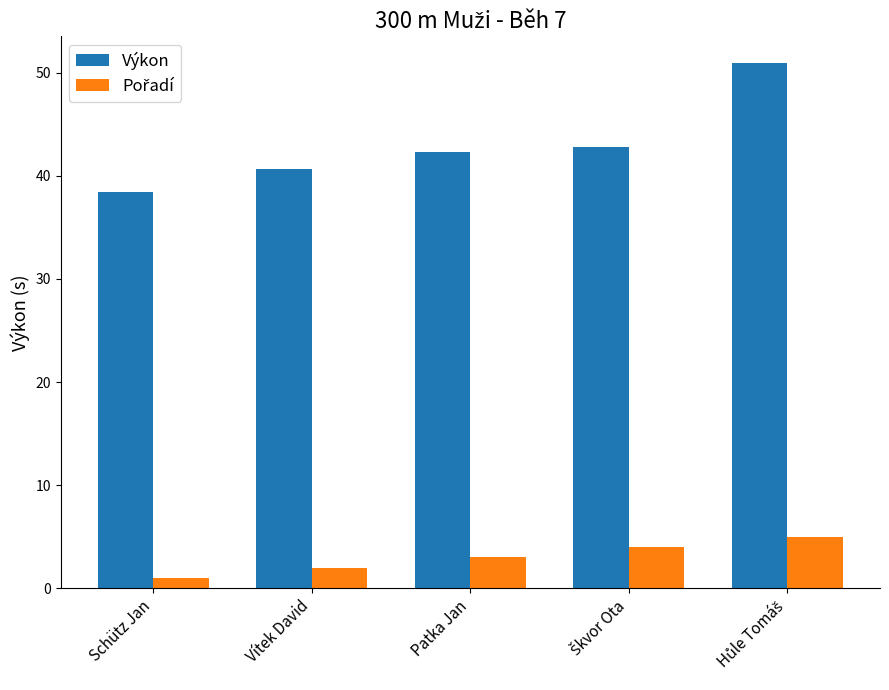

Which series has the largest total across all categories?

Výkon